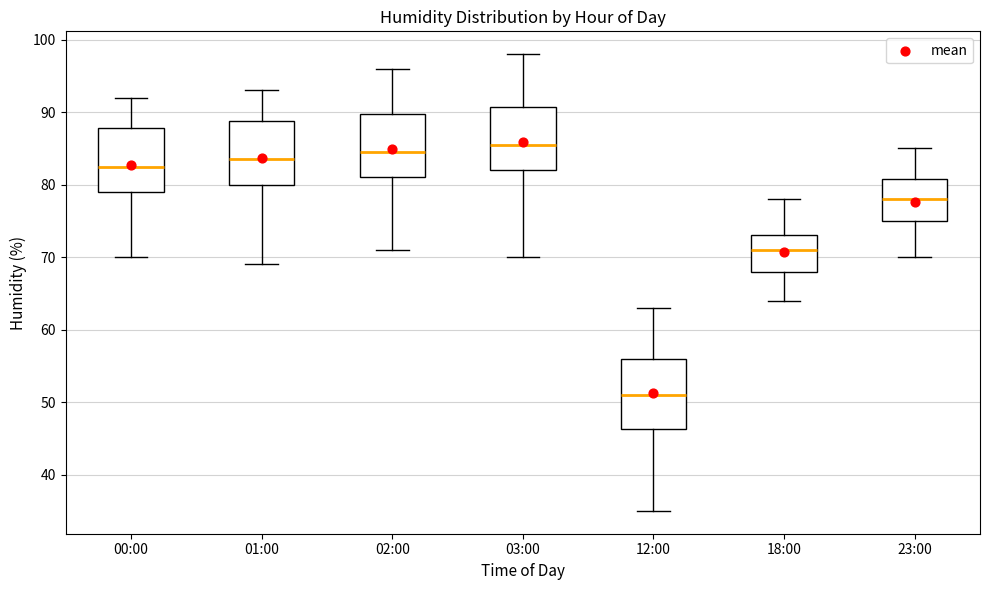

Reading left to right, read every box against the y-axis: the position of its median line, the range the box covers, and the ends of its whiskers. The values are not printed on the chart, so give them approximately, as read against the axis.

00:00: median 83, box 79 to 88, whiskers 70 to 92
01:00: median 84, box 80 to 89, whiskers 69 to 93
02:00: median 85, box 81 to 90, whiskers 71 to 96
03:00: median 86, box 82 to 91, whiskers 70 to 98
12:00: median 51, box 46 to 56, whiskers 35 to 63
18:00: median 71, box 68 to 73, whiskers 64 to 78
23:00: median 78, box 75 to 81, whiskers 70 to 85